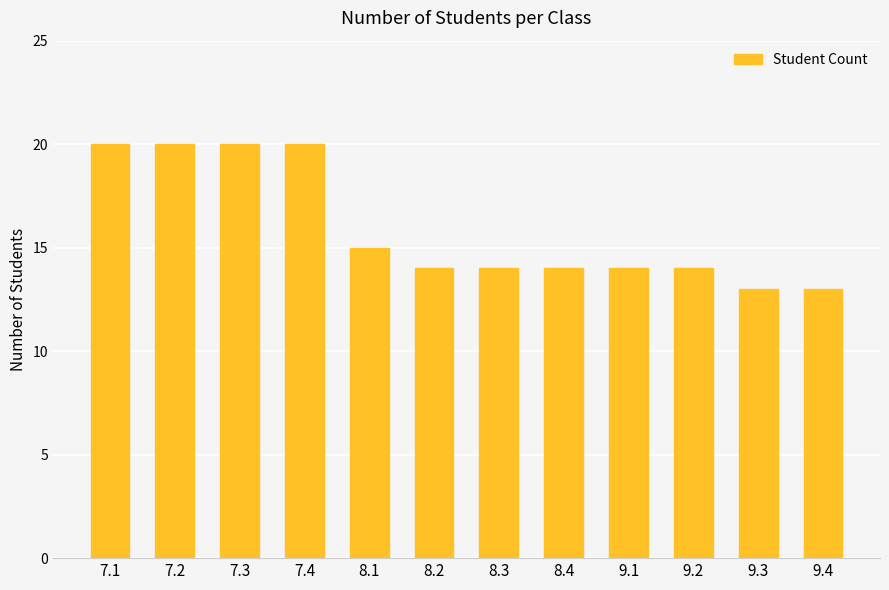

What is the minimum value shown in the chart?

13